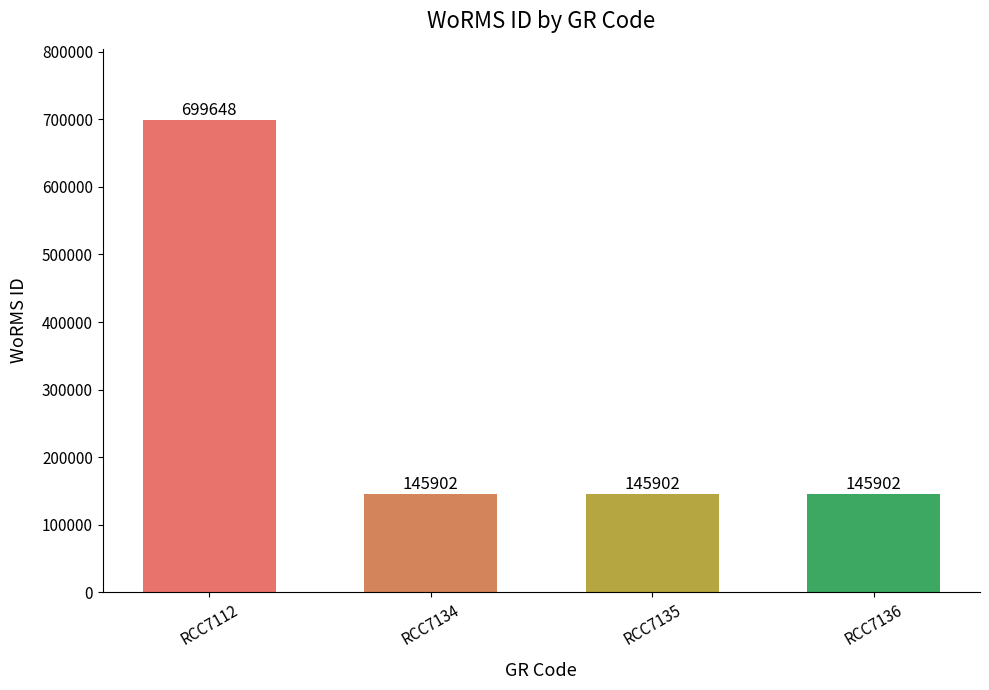

What is the maximum value shown in the chart?

699648